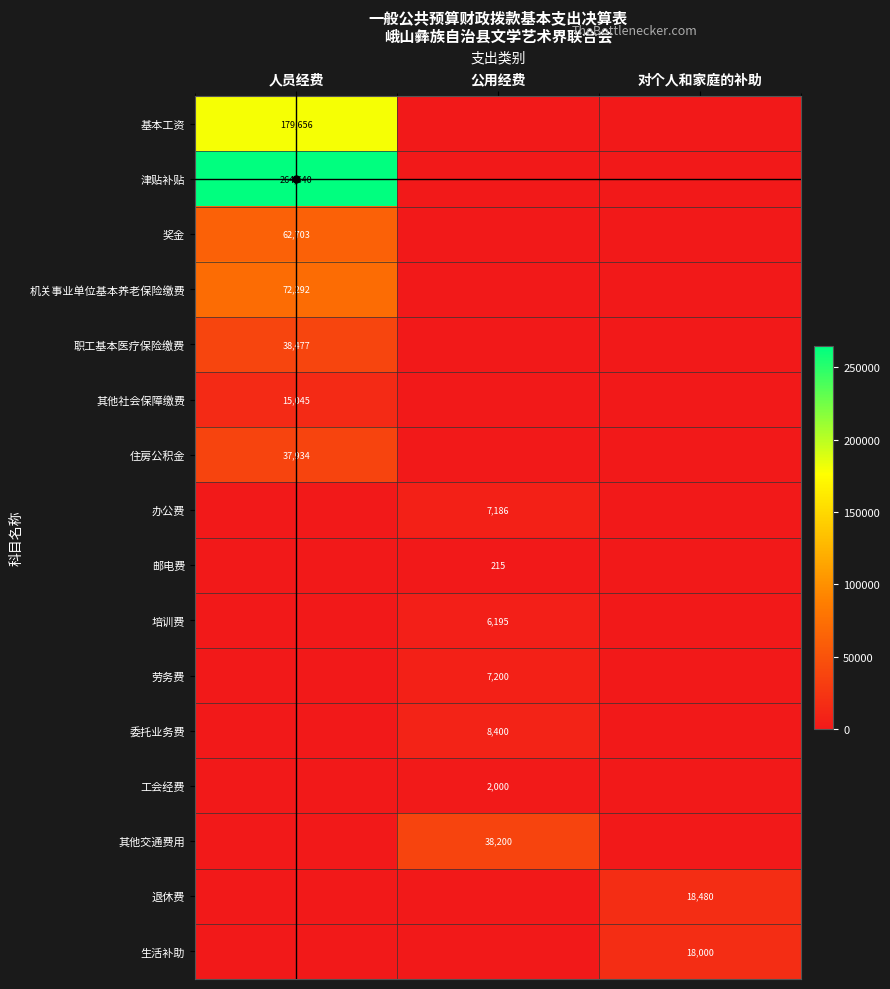

The value of 津贴补贴 at 人员经费 is 264640. True or false?

True